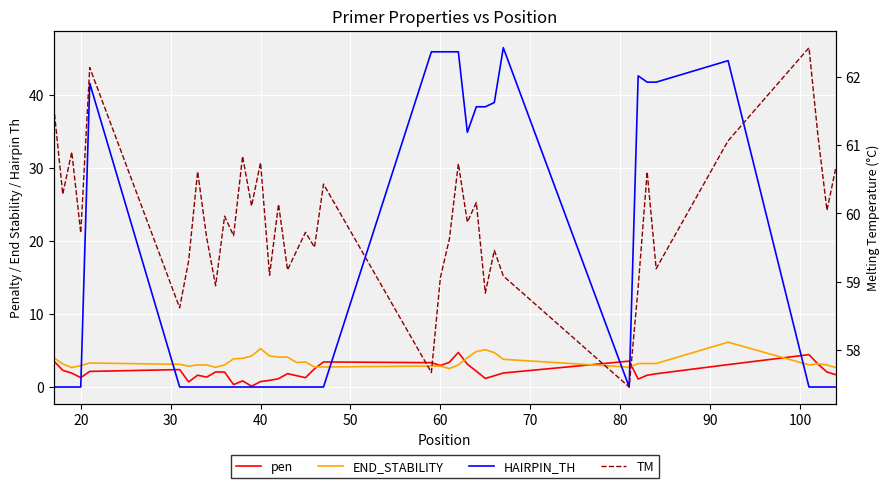

True or false: TM and HAIRPIN_TH cross at least once.

False